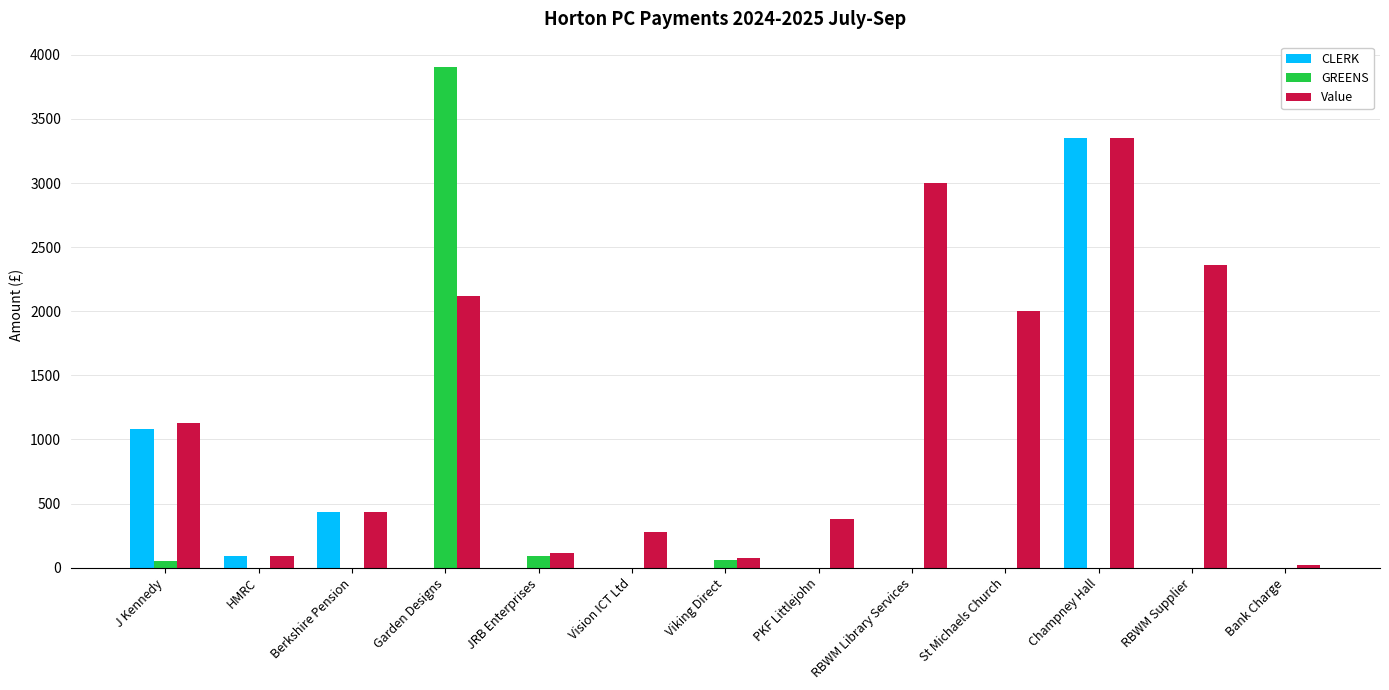

How many values in the GREENS series exceed 0?

4